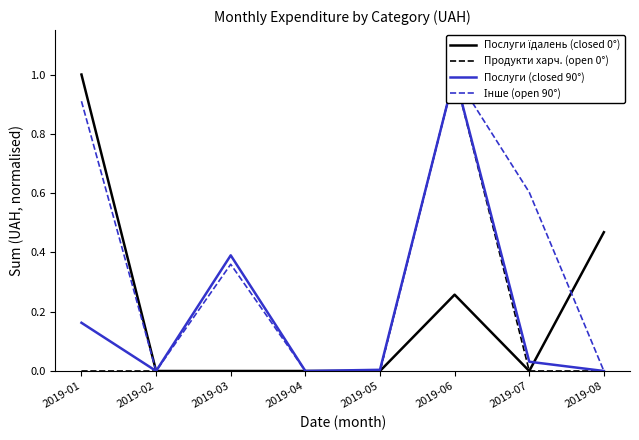

Between 2019-07 and 2019-08, which series saw the biggest shift?

Інше (open 90°)